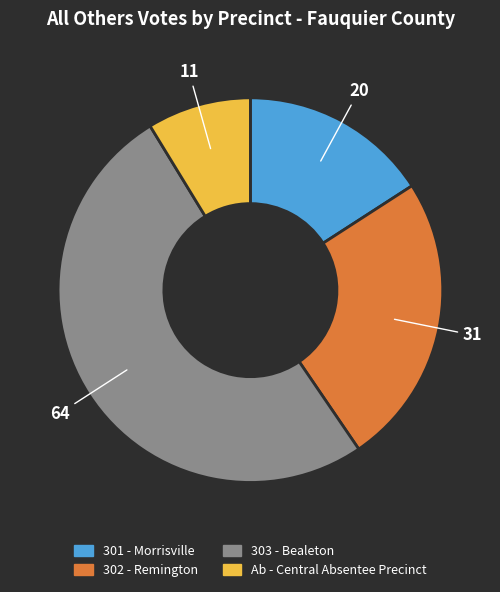

Is there a majority slice in this chart?

Yes